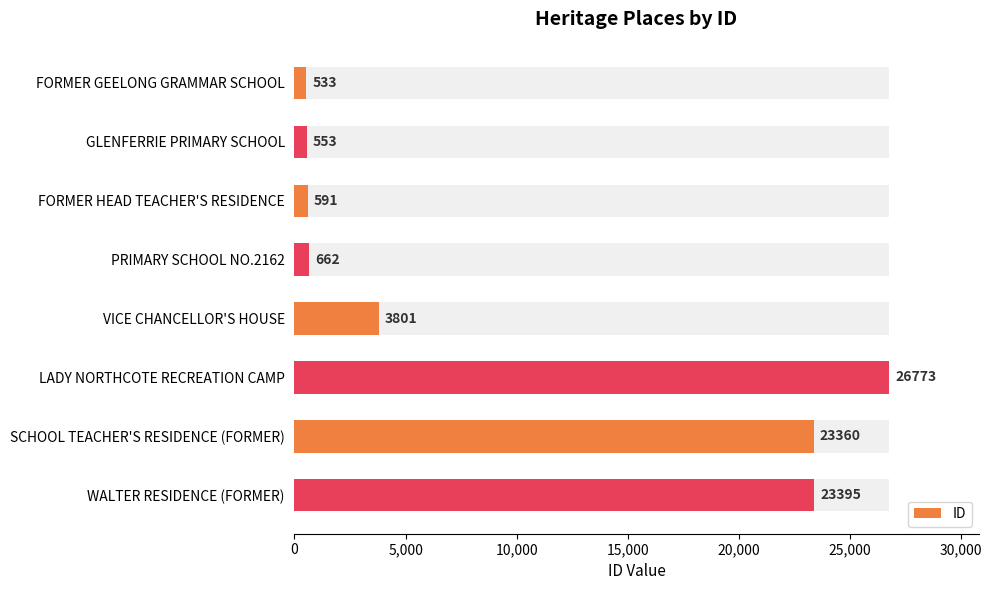

The value at GLENFERRIE PRIMARY SCHOOL is 320. True or false?

False